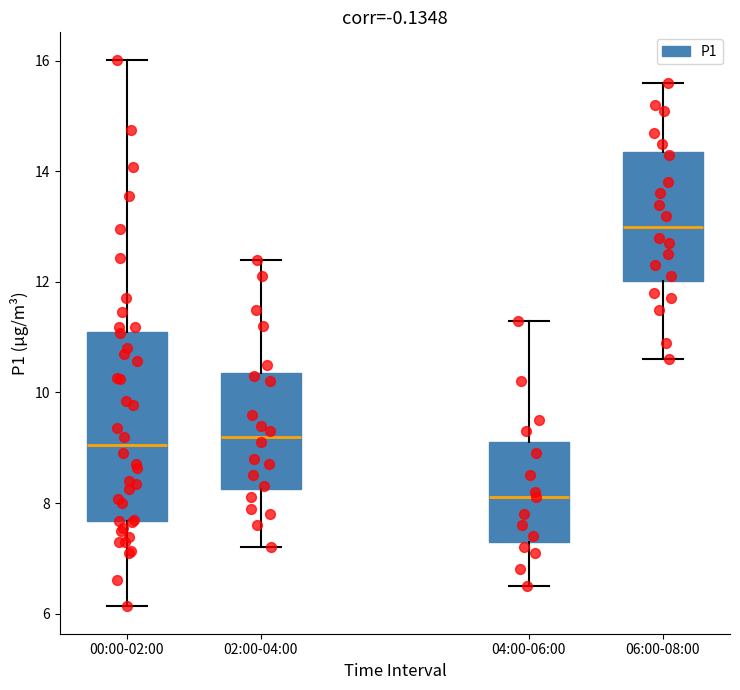

Where does the lower whisker of the box for 02:00-04:00 end on the y-axis? The values are not printed on the chart, so give them approximately, as read against the axis.

7.2